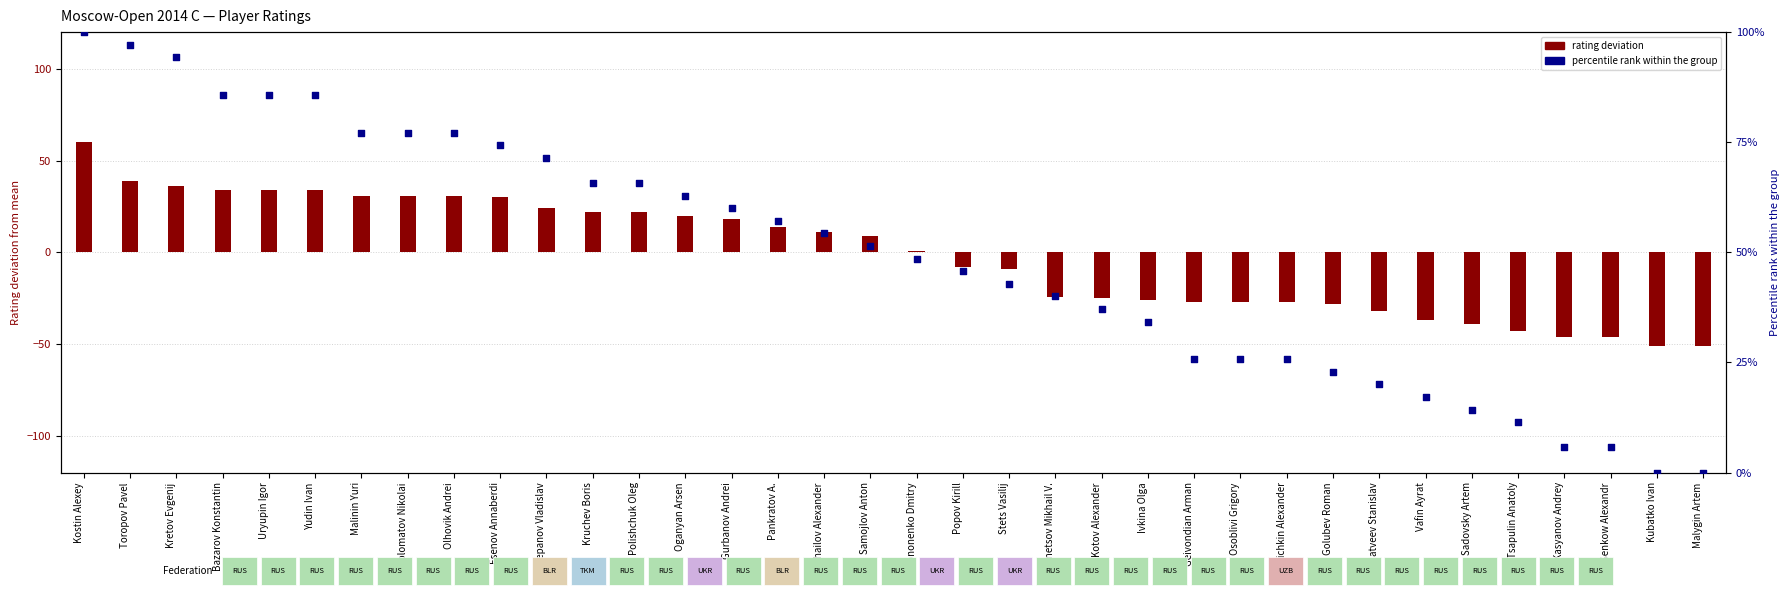

What is the ratio of the value at Kotov Alexander to the value at Osoblivi Grigory?

1.4